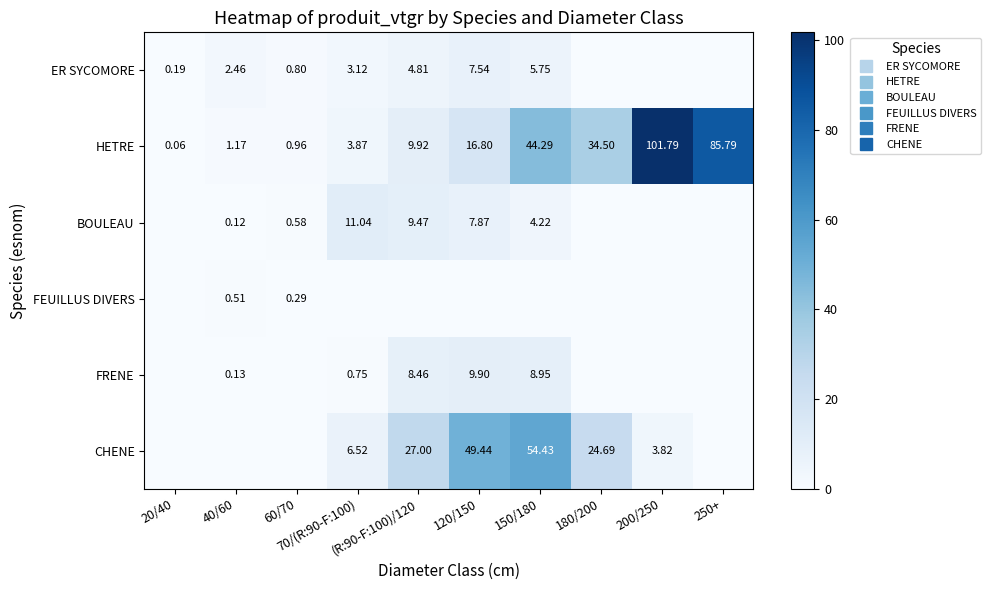

At how many categories does at least one series exceed 75?

2